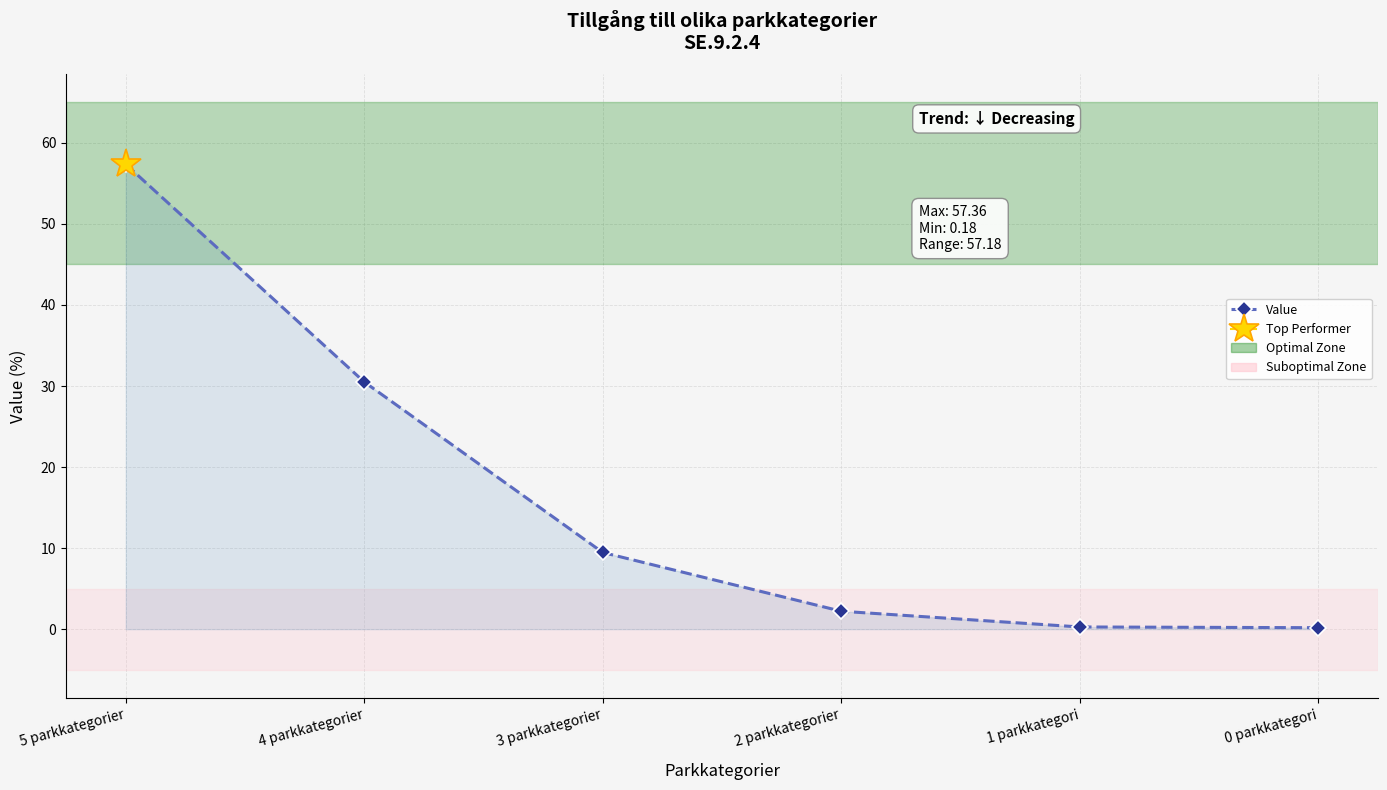

What is the label of the 2nd point from the left?

4 parkkategorier